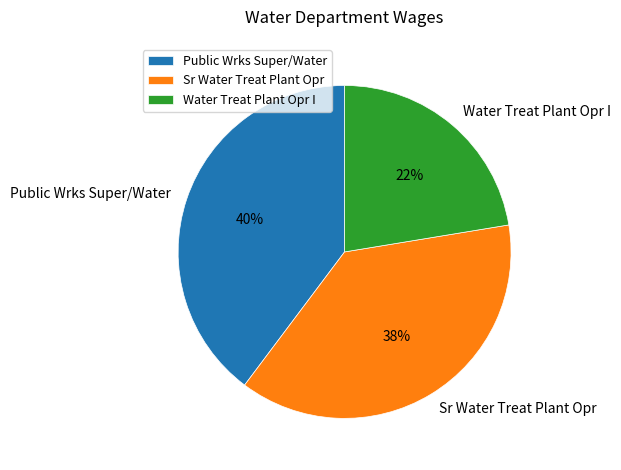

Combined, do Sr Water Treat Plant Opr and Water Treat Plant Opr I account for over 50%?

Yes